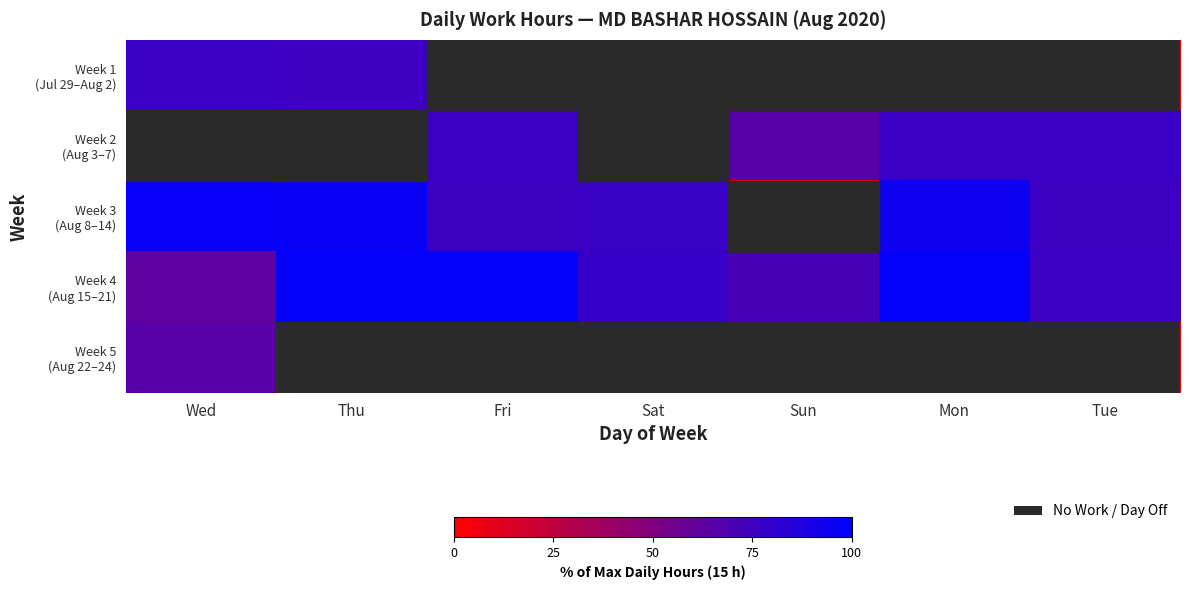

Which series has the largest range (max minus min)?

Week 3 (Aug 8–14)